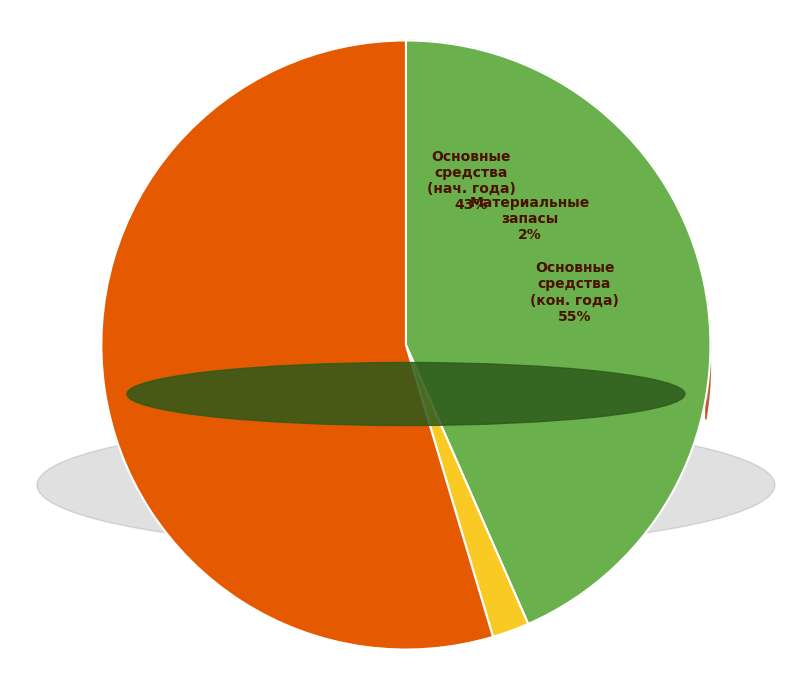

What is the smallest slice in the pie chart?

Материальные запасы